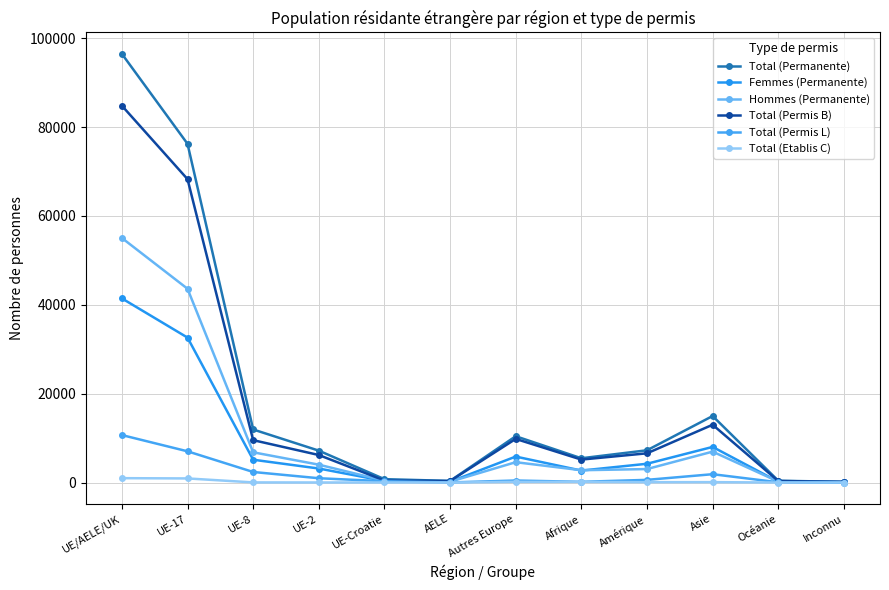

Does the chart have visible grid lines?

Yes